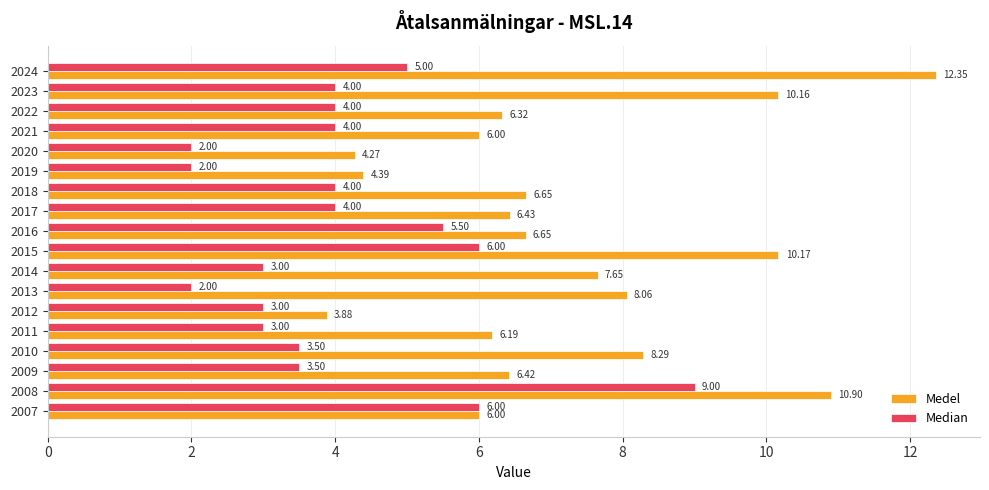

Which series has the widest spread of values?

Medel